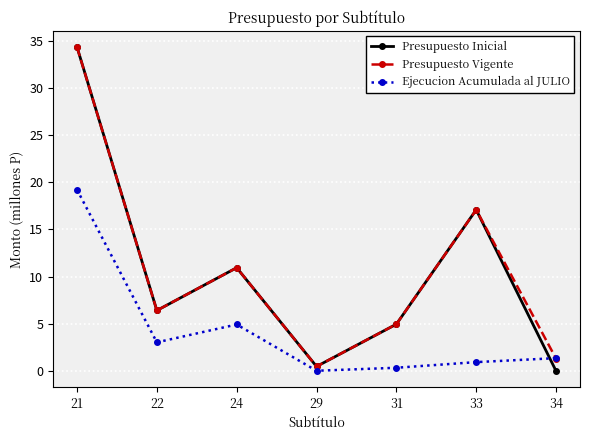

Between 21 and 34, which series saw the biggest shift?

Presupuesto Inicial